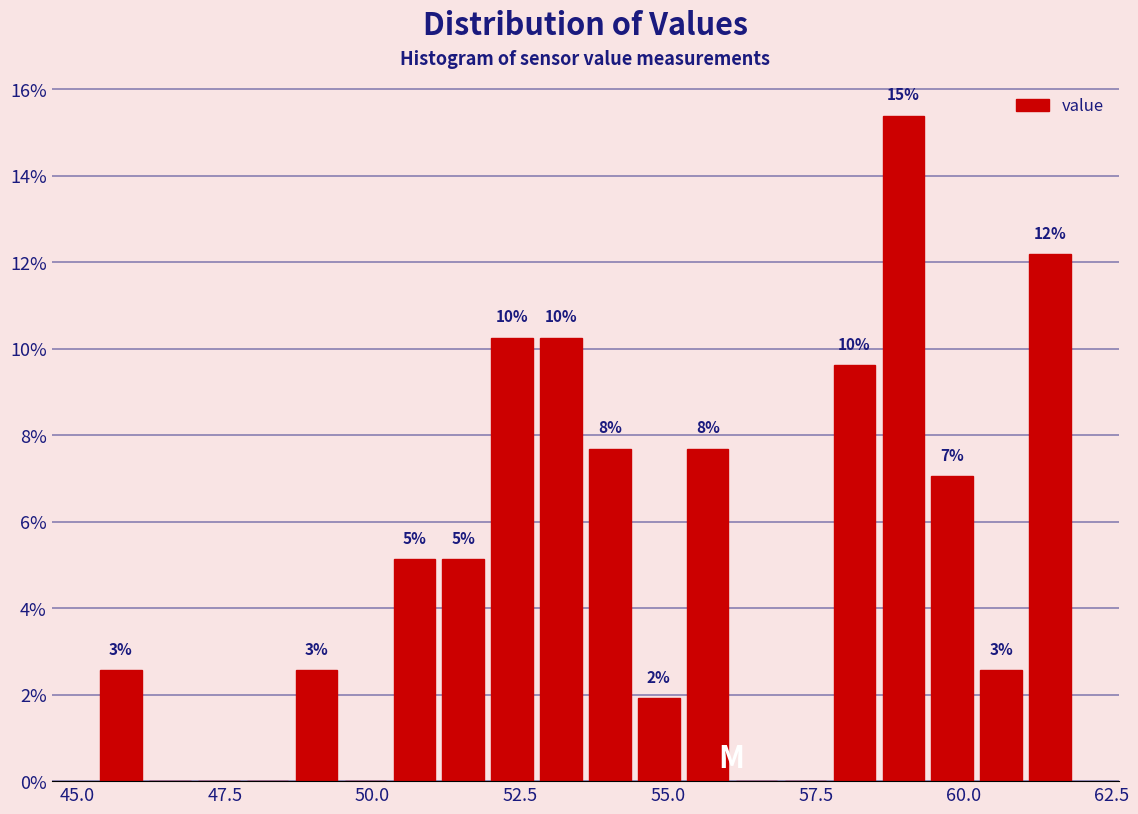

Around what value on the x-axis is the tallest bar? Give the approximate position of its centre, as read against the axis.

59.0